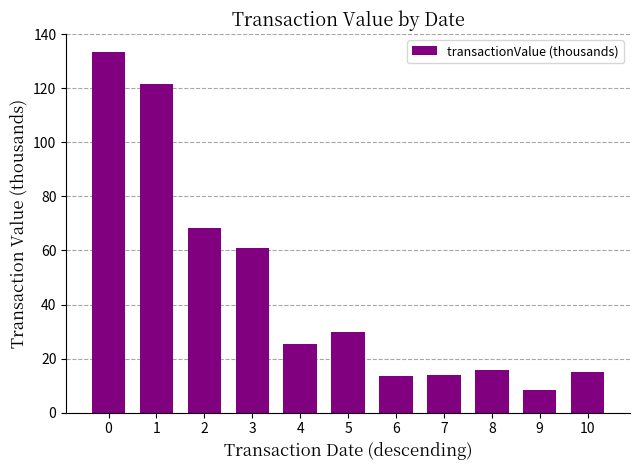

What is the value of the 6th bar from the left?

30.0